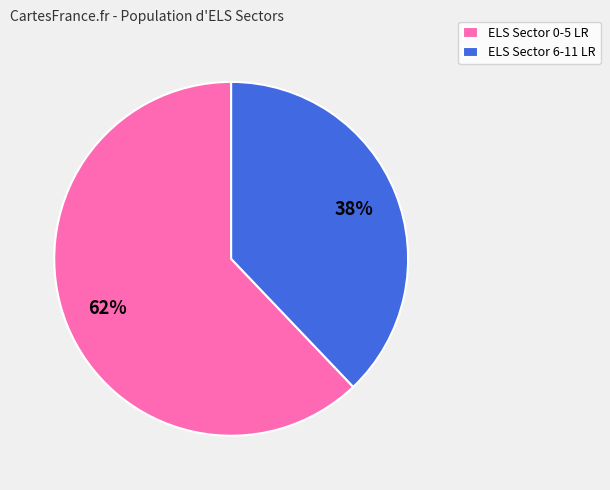

True or false: ELS Sector 6-11 LR accounts for 38% of the total.

True